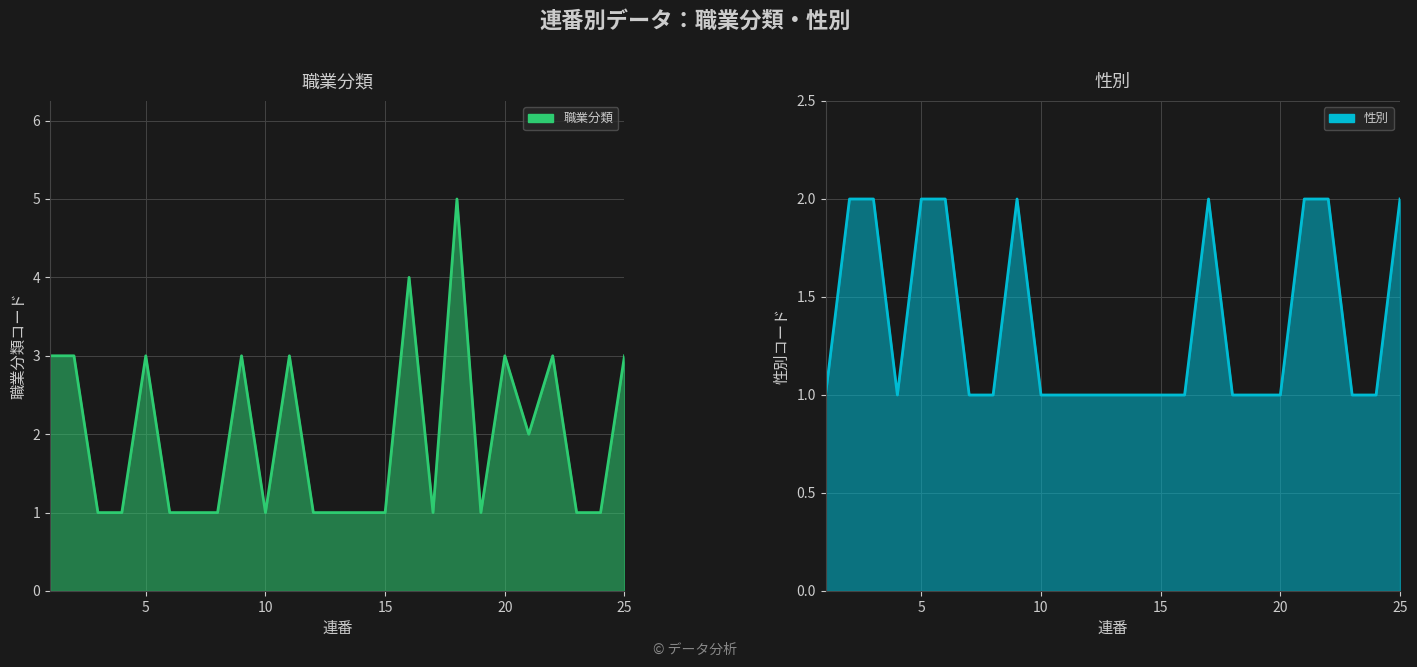

At how many categories does at least one series exceed 1?

14